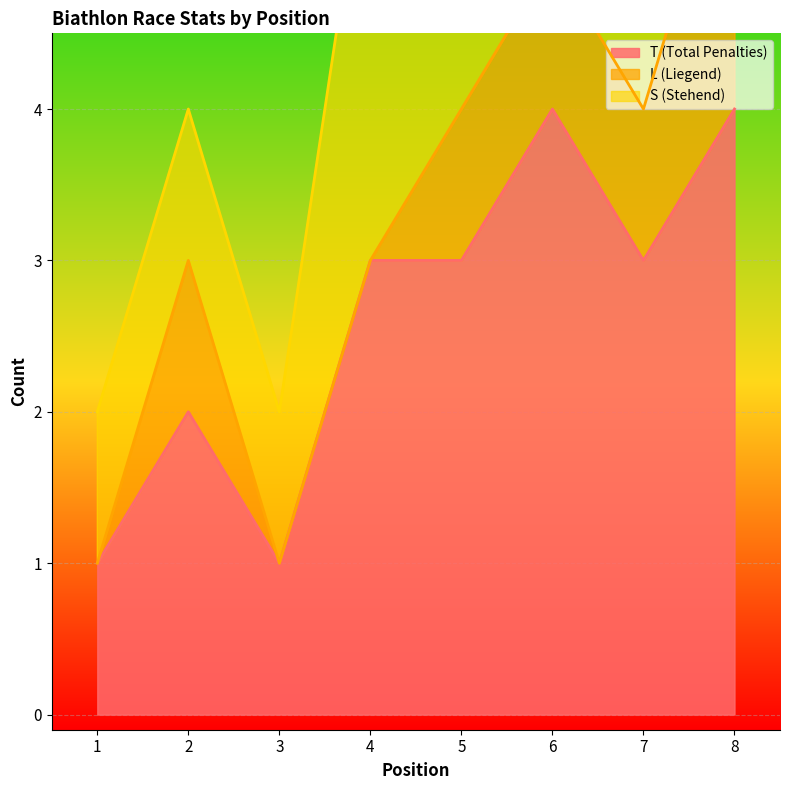

Which label corresponds to the smallest value in the chart?

1